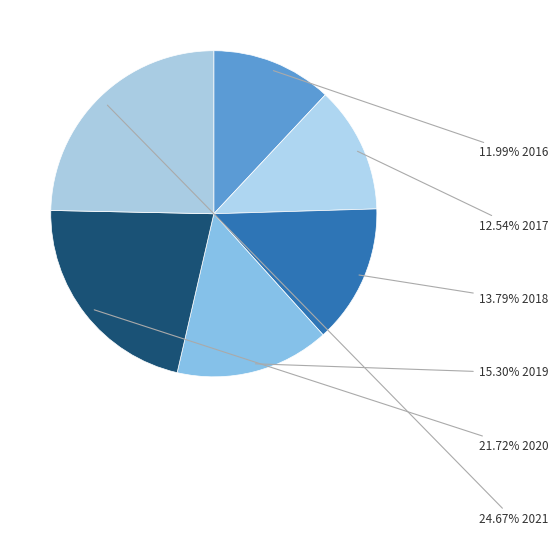

How many segments does this pie chart have?

6